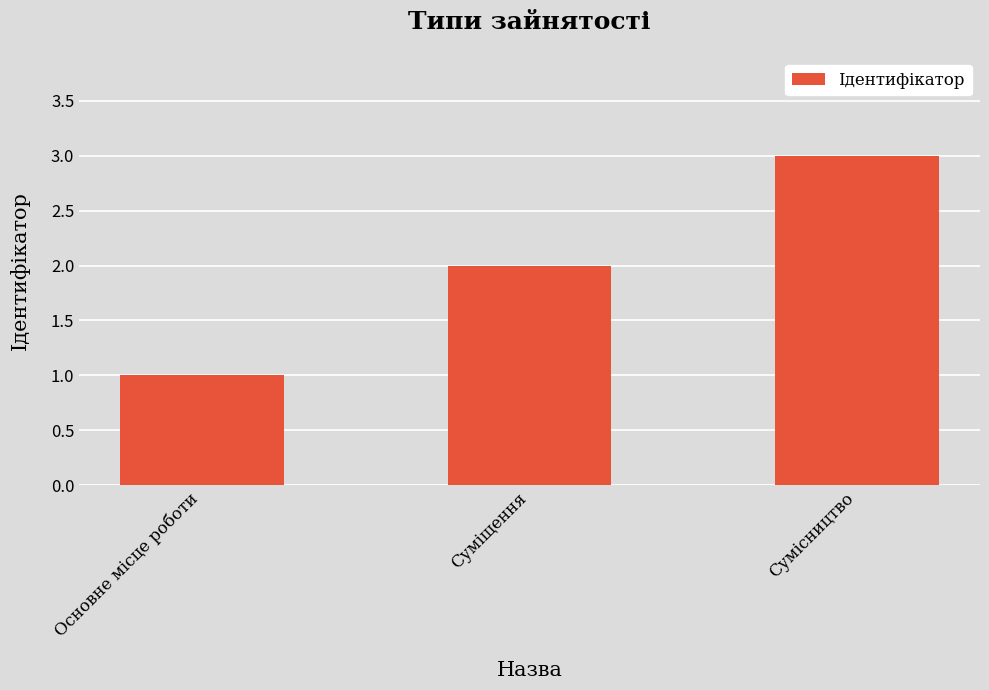

What is the maximum value shown in the chart?

3